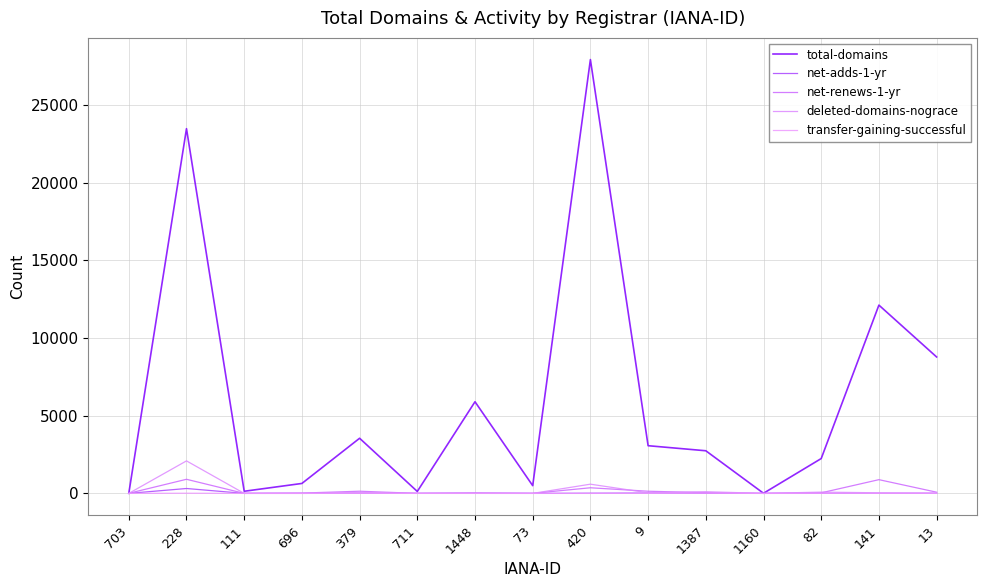

How many values in the total-domains series are below 2745?

7